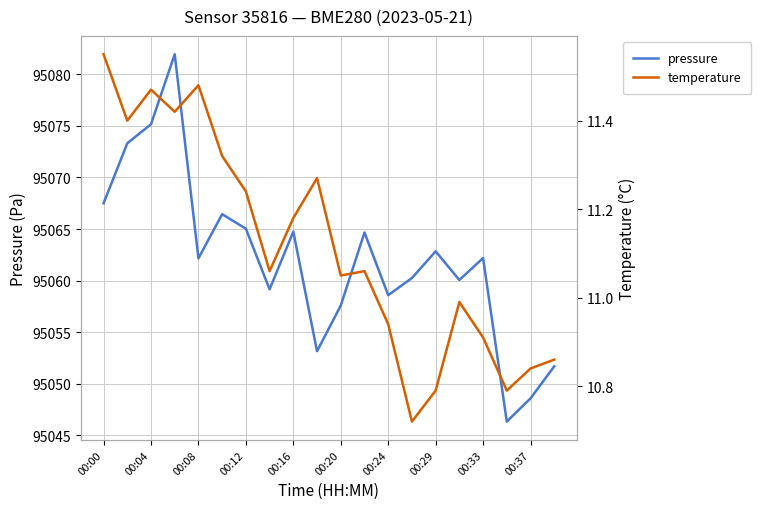

True or false: pressure and temperature intersect in this chart.

False